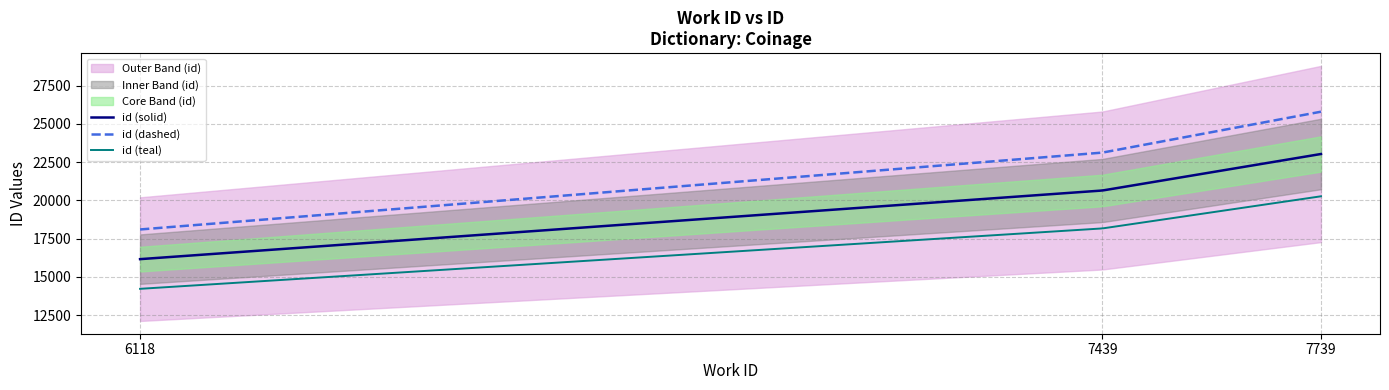

True or false: id (solid) and id (teal) intersect in this chart.

False